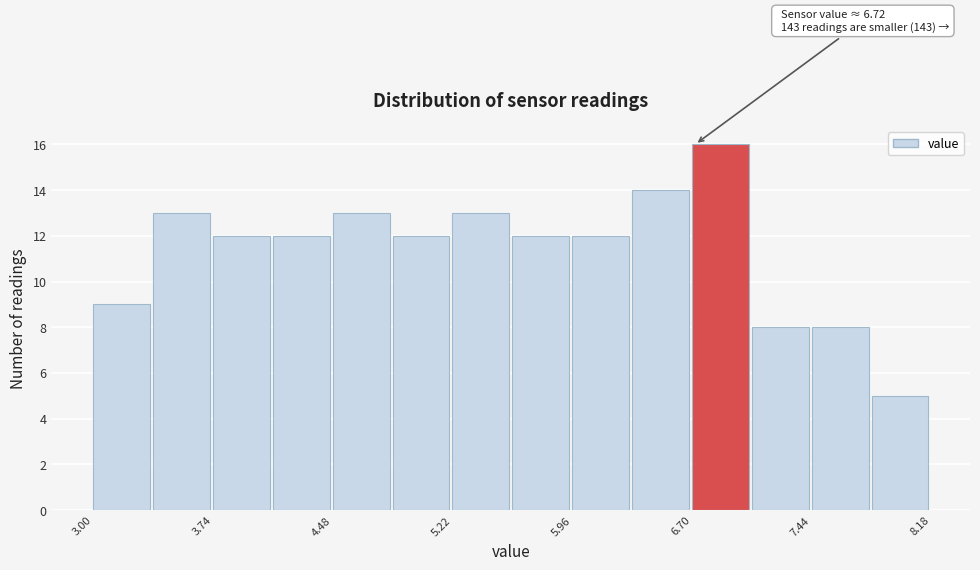

Around what value on the x-axis is the tallest bar? Give the approximate position of its centre, as read against the axis.

6.9